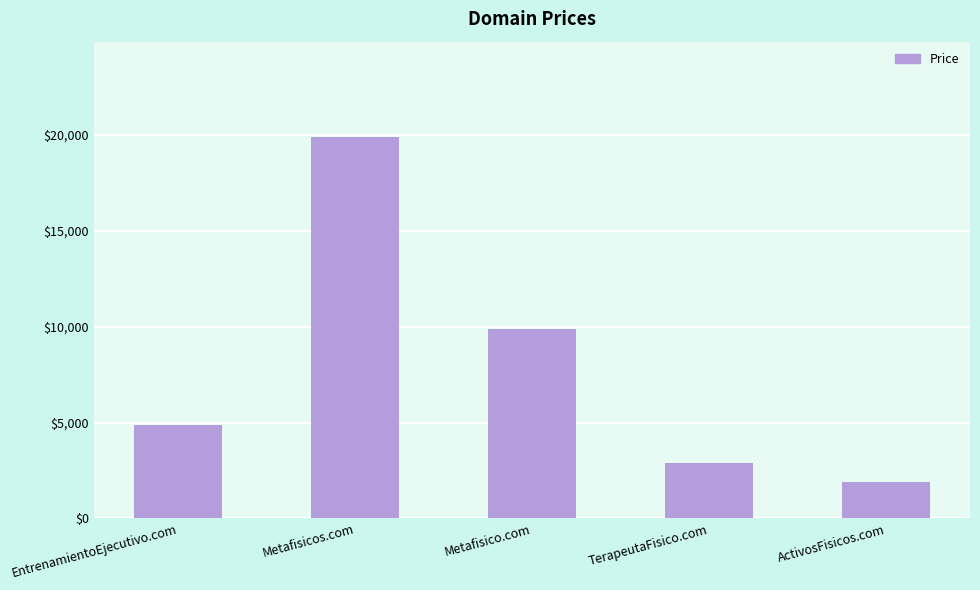

Where is the data nearest to the value 10888?

Metafisico.com